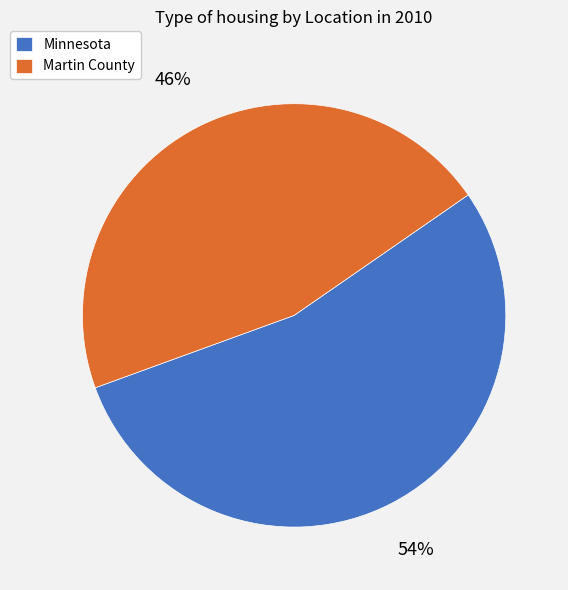

To the nearest percent, what portion does Martin County represent?

46%